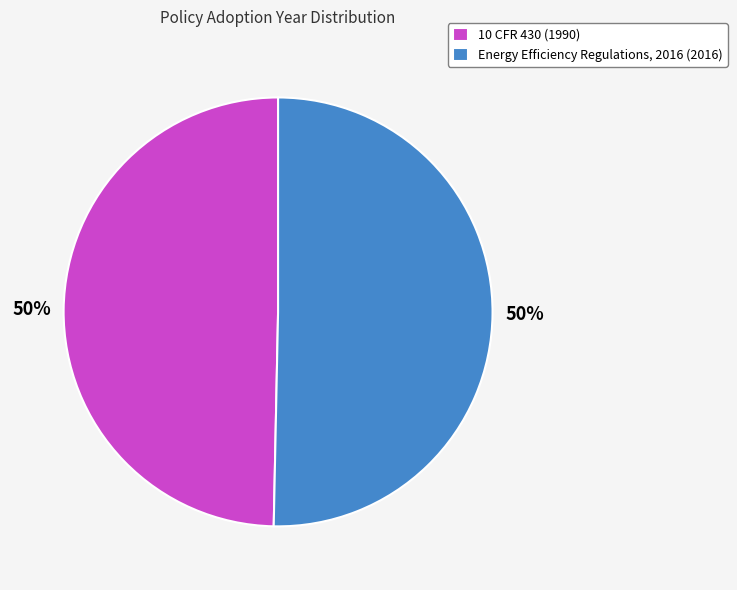

What is the ratio of the value at Energy Efficiency Regulations, 2016 (2016) to the value at 10 CFR 430 (1990)?

1.0